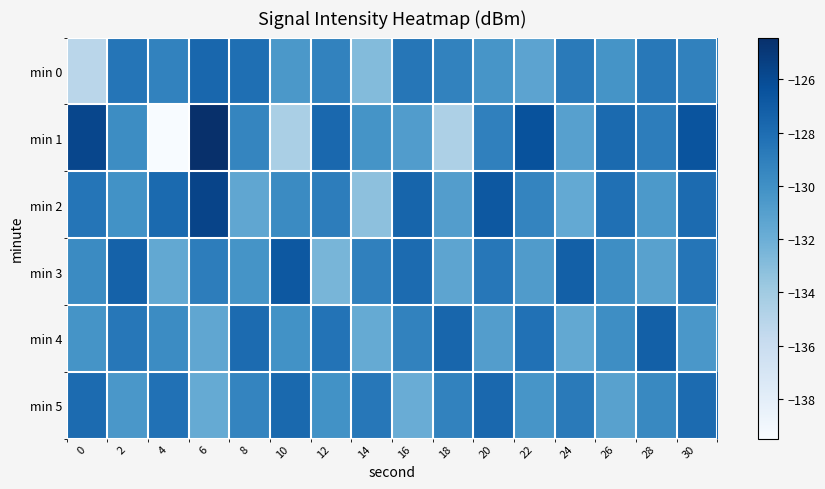

What is the maximum value shown in the chart?

-124.4